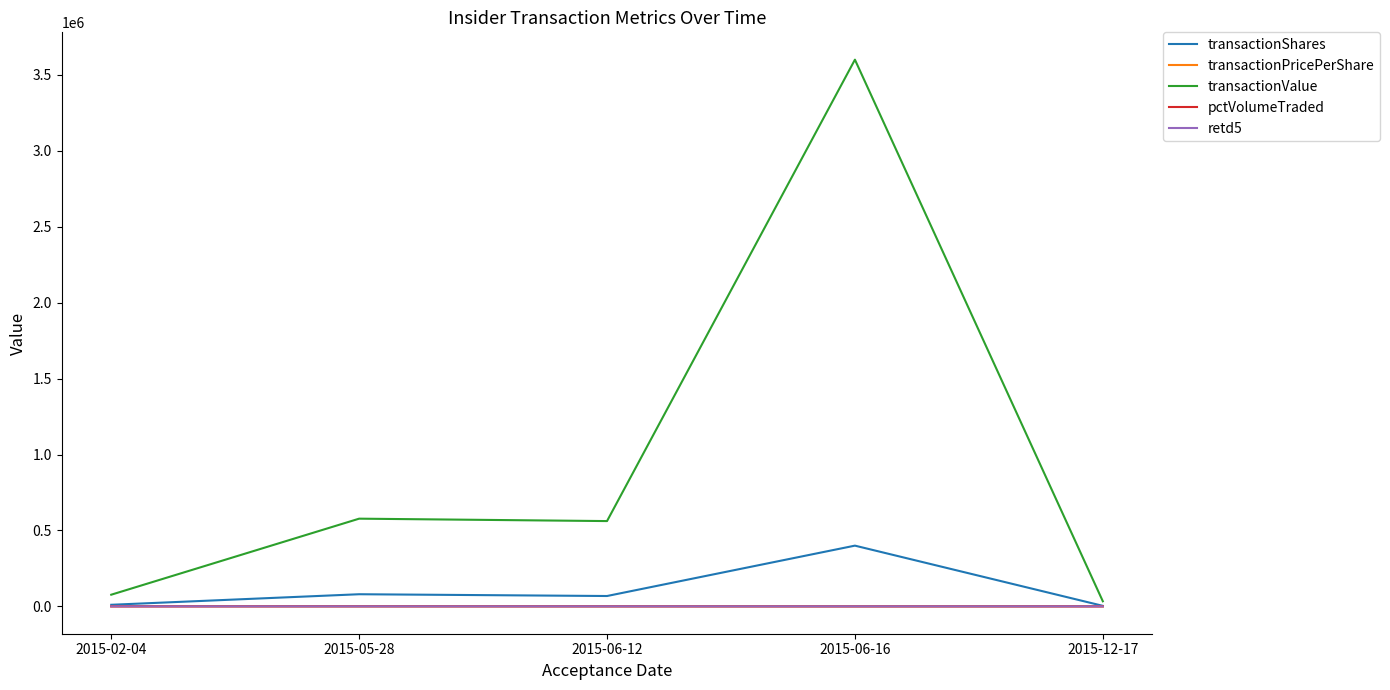

The value of transactionShares at 2015-06-16 is 400000.0. True or false?

True